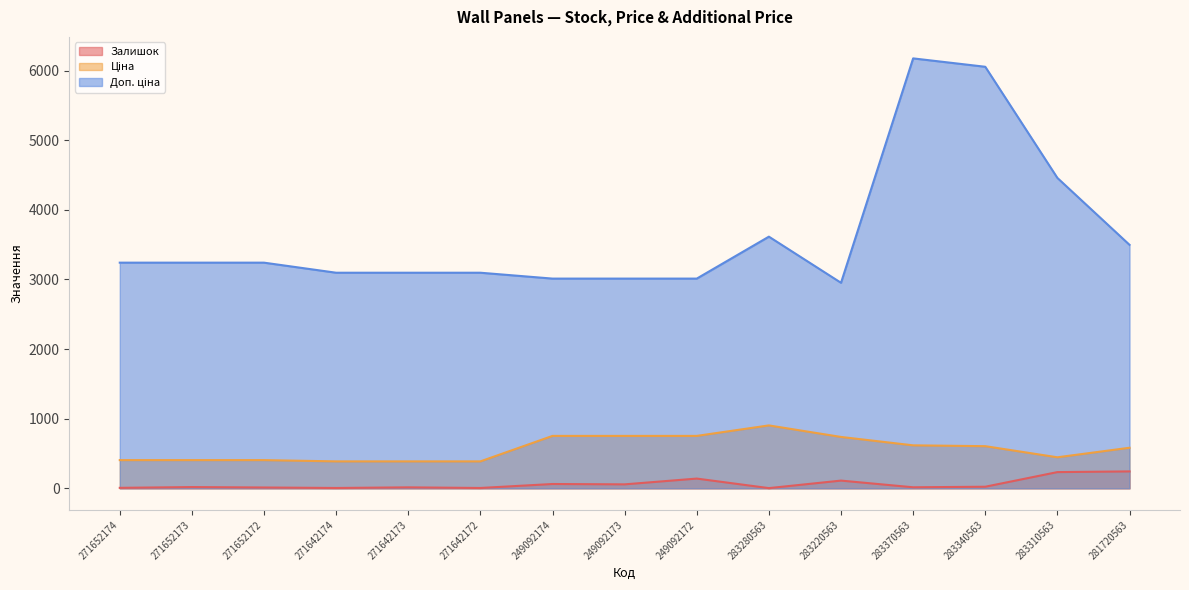

At which category is the sum across all series the highest?

283370563